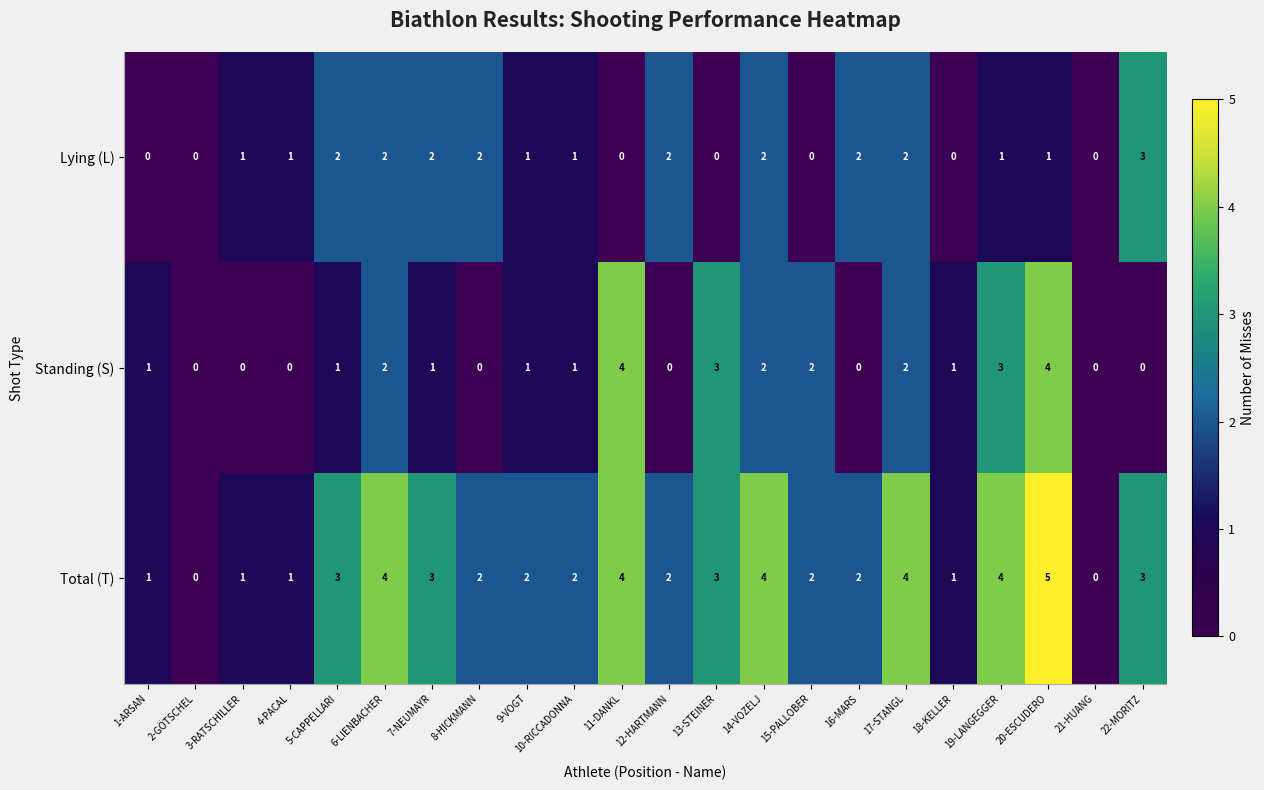

What is the difference between the maximum and minimum values in the Total (T) series?

5